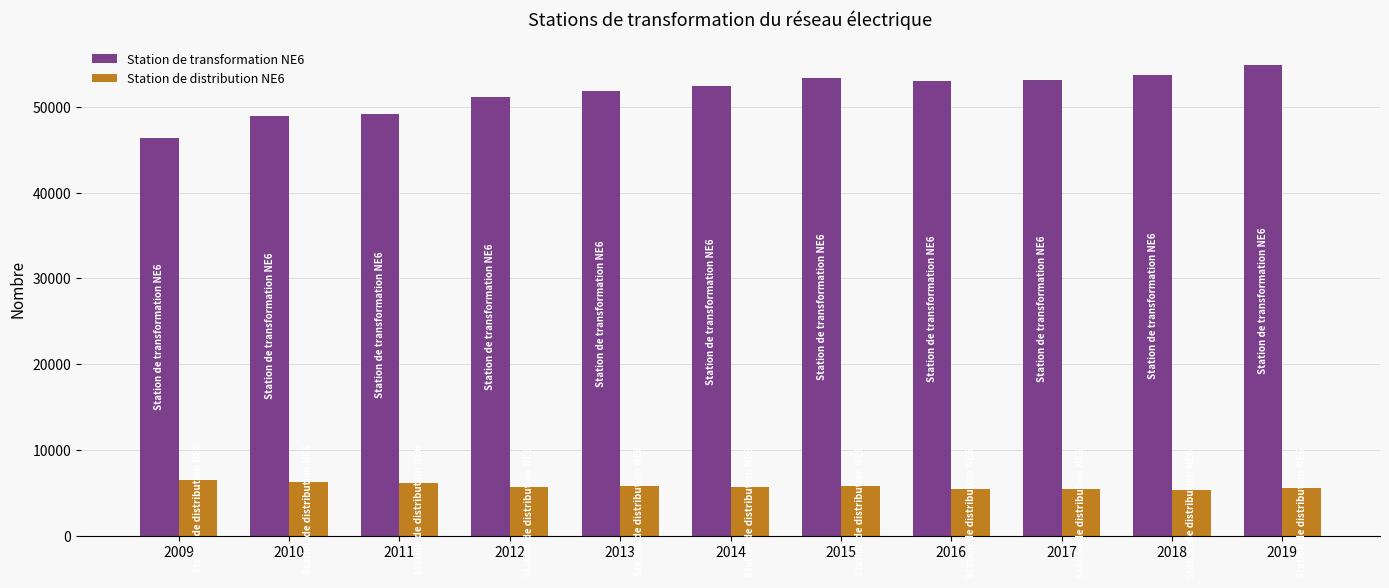

Rank the series by their maximum value, from lowest to highest.

Station de distribution NE6, Station de transformation NE6